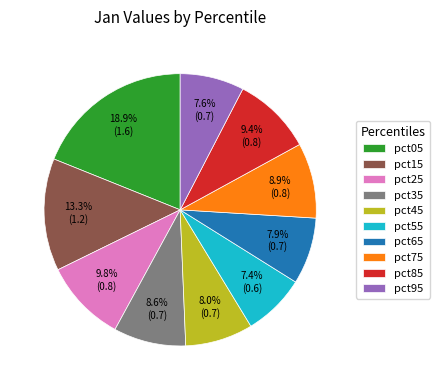

What portion of the pie excludes pct35?

91.4%